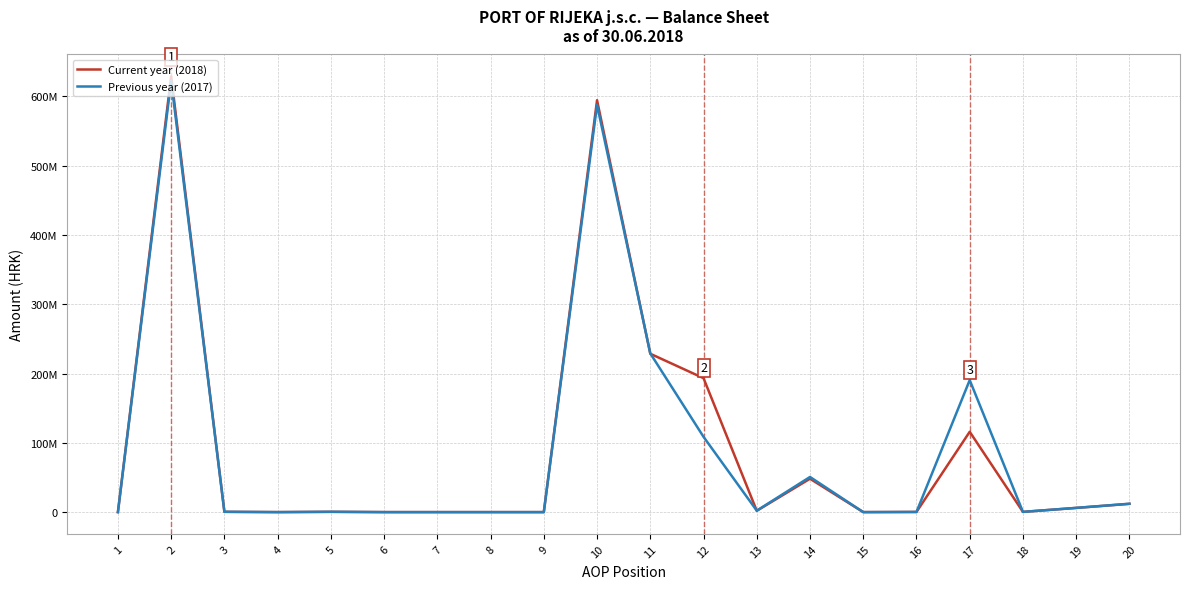

What are all the series names shown in the legend?

Current year (2018), Previous year (2017)